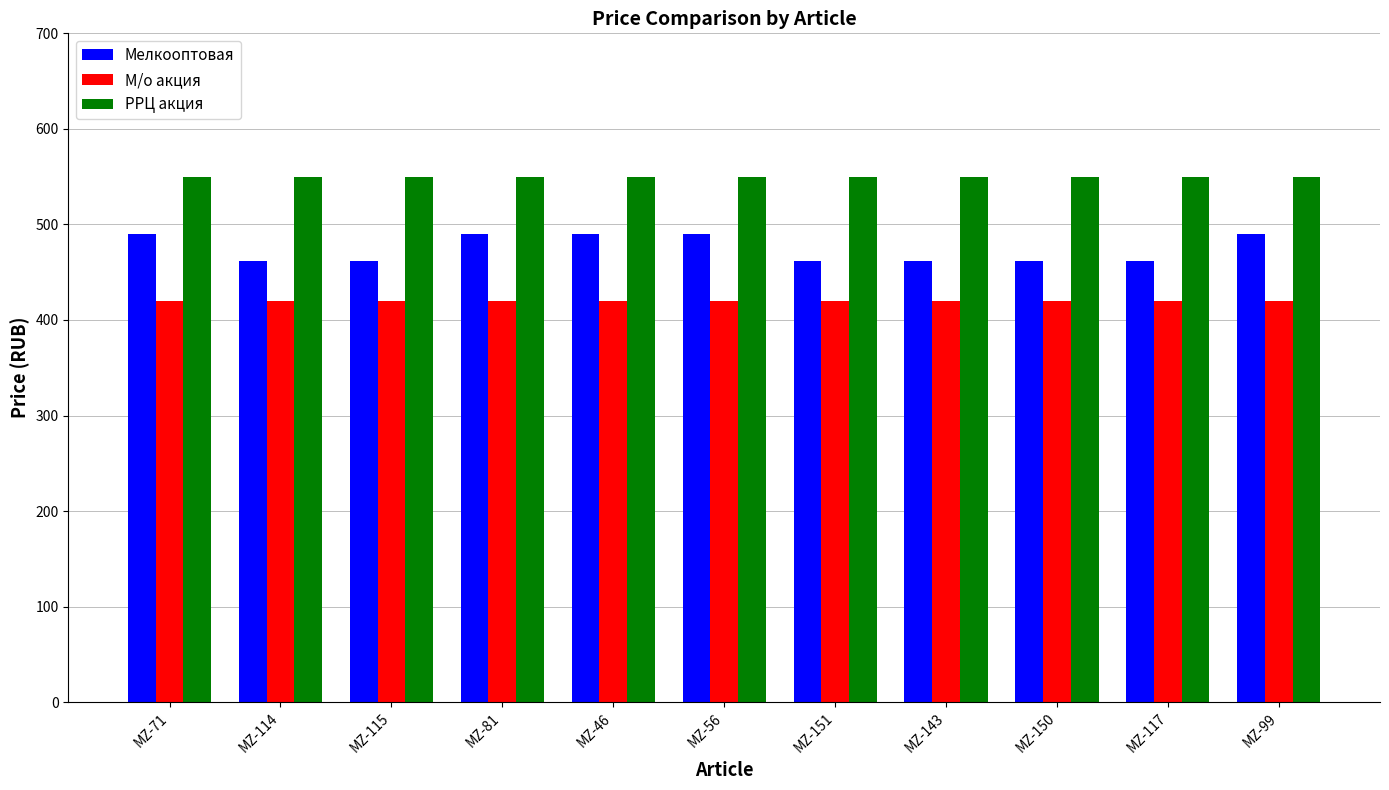

How many bars are there in each group?

3